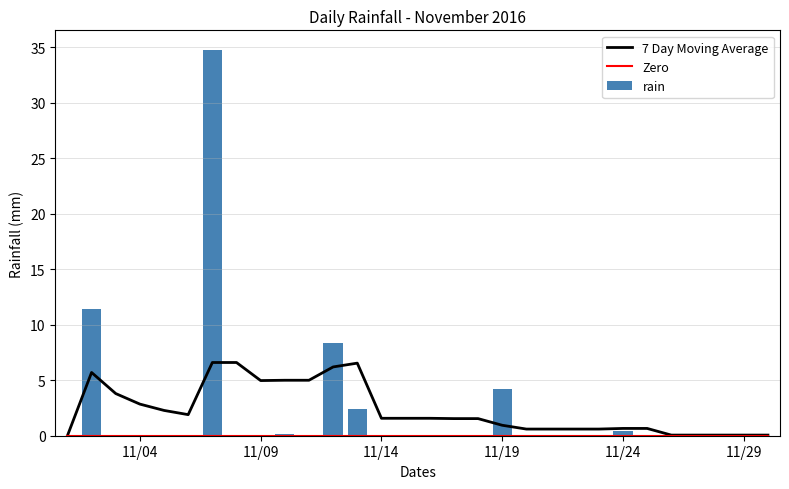

What is the sum of all rain values?

61.8